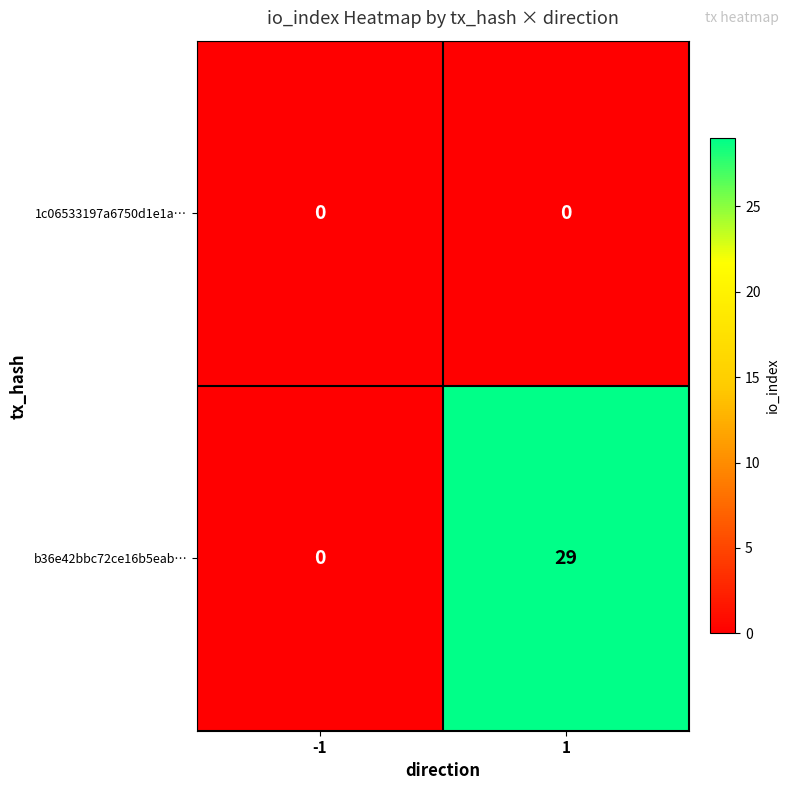

Rank the categories by b36e42bbc72ce16b5eab… value from lowest to highest.

-1, 1